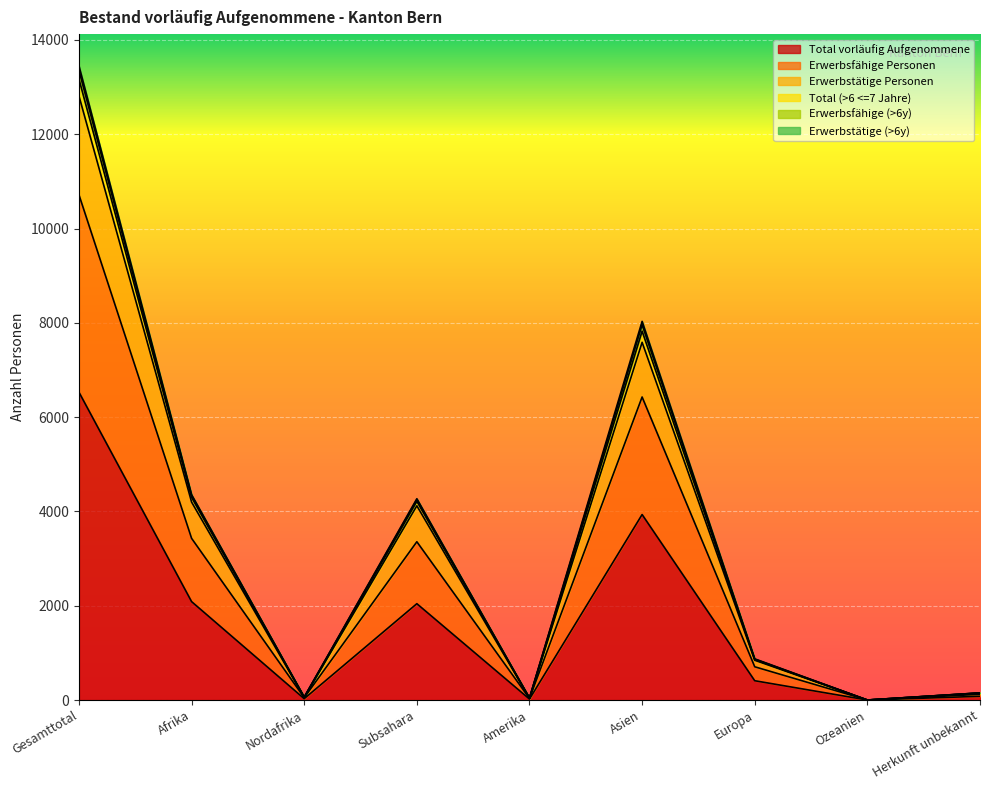

True or false: Erwerbsfähige Personen has more than 0 points higher than both neighbors.

True